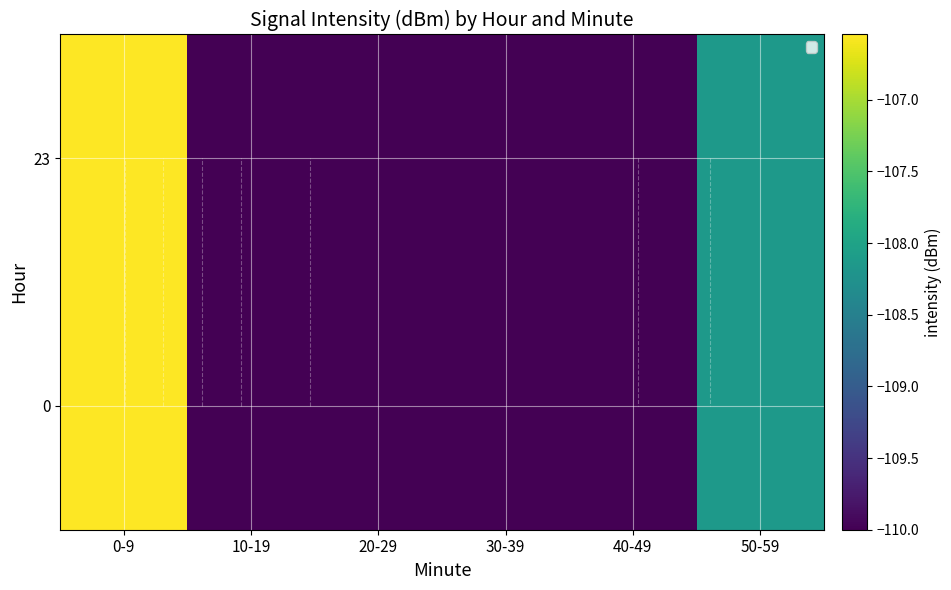

What is the highest value of the 23 series?

-106.5